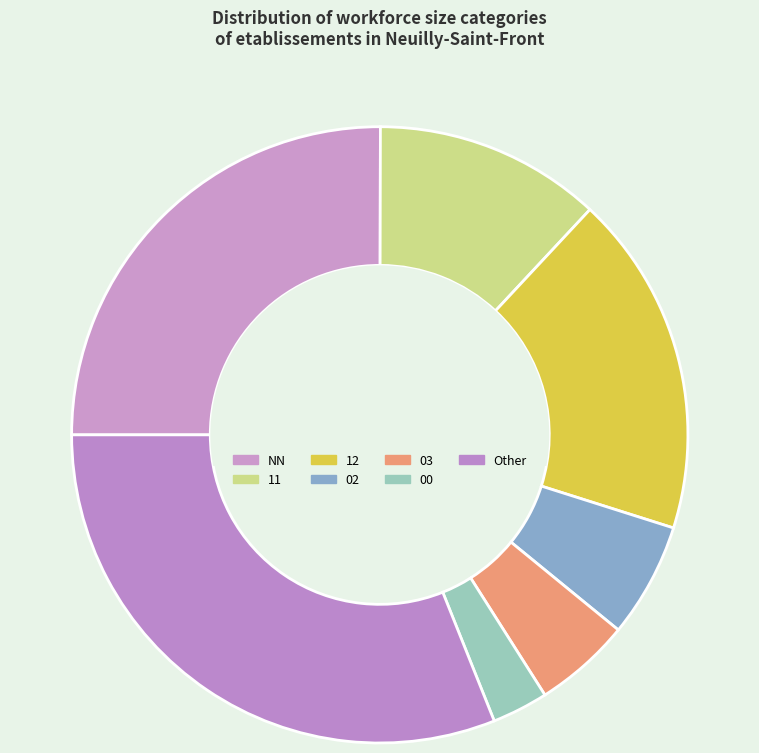

How many slices are in this pie chart?

7